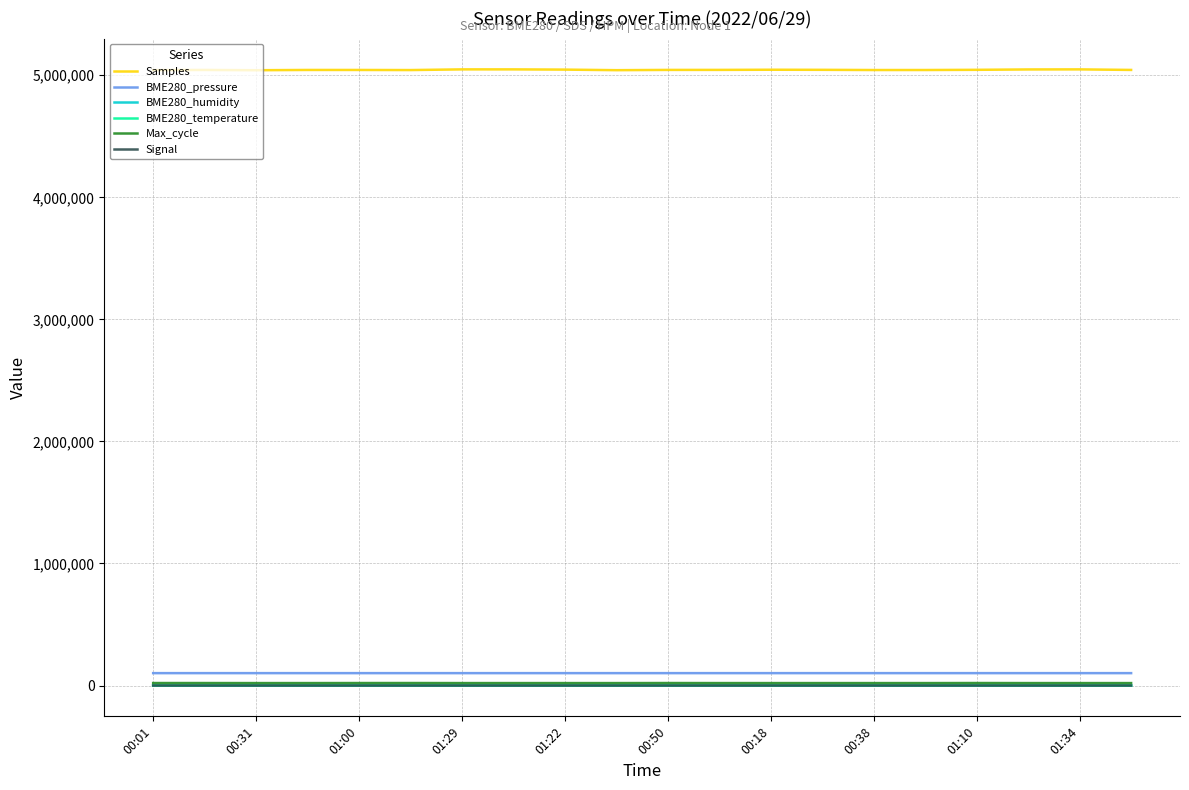

What is the greatest value displayed?

5048112.0